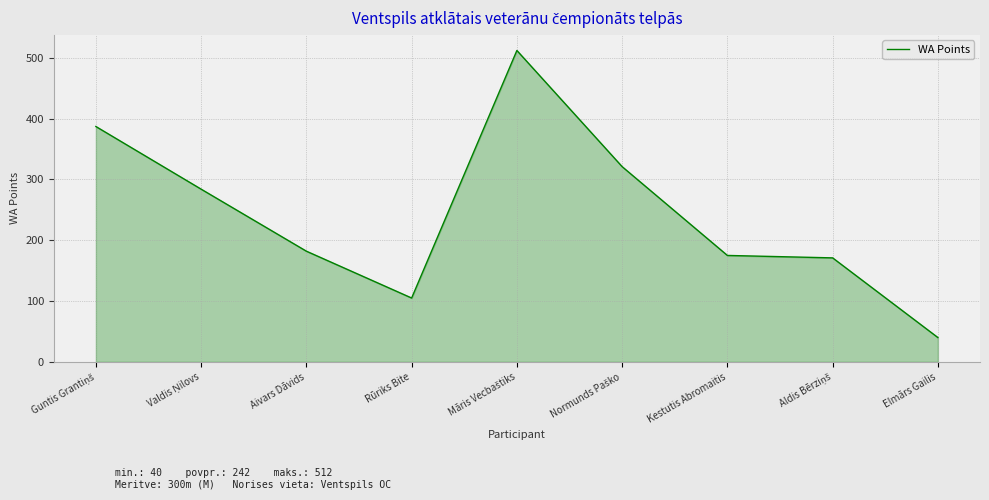

Count the number of categories in the chart.

9